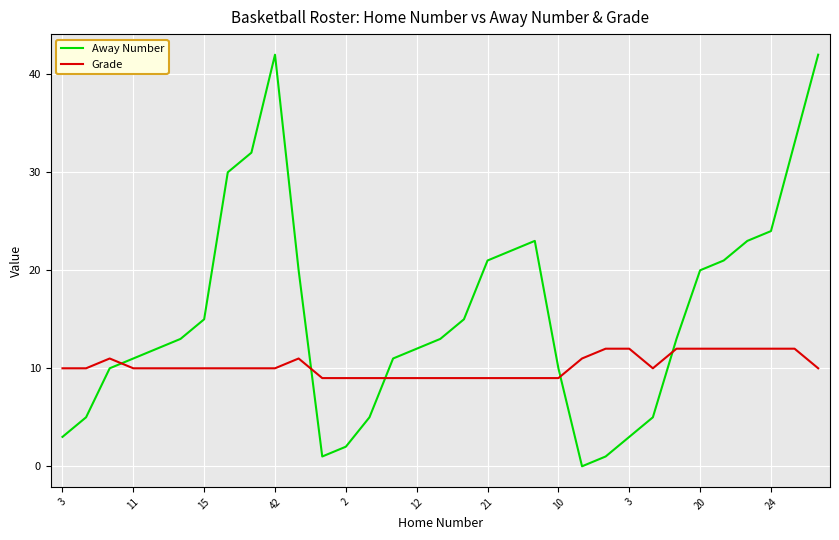

What is the difference between the maximum and minimum values in the Away Number series?

42